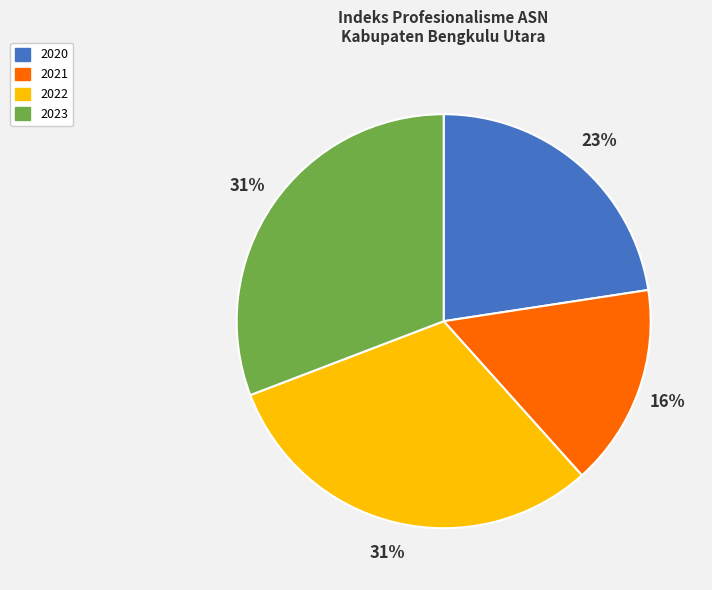

How many slices are in this pie chart?

4